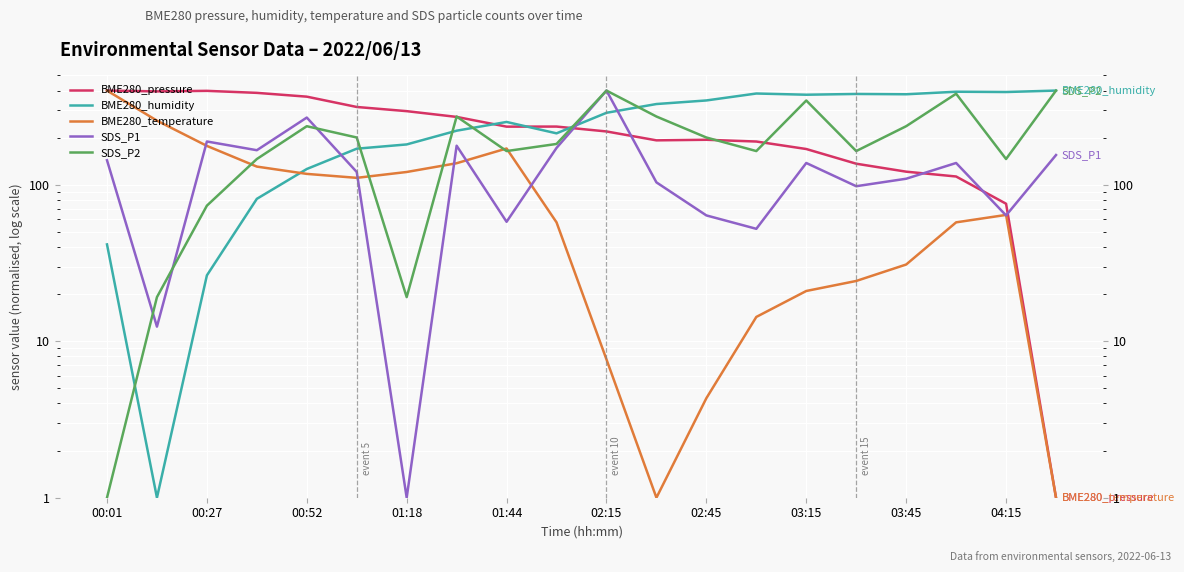

Between which two adjacent categories do SDS_P2 and SDS_P1 first intersect?

00:01 and 00:27